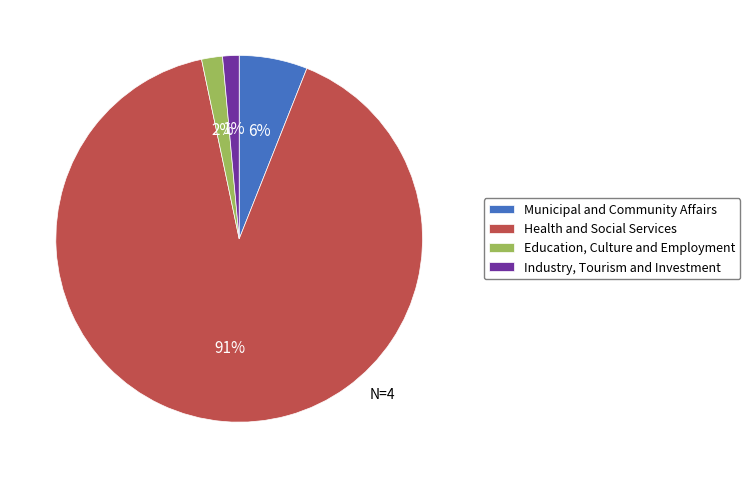

Does Health and Social Services account for over 50% of the chart?

Yes